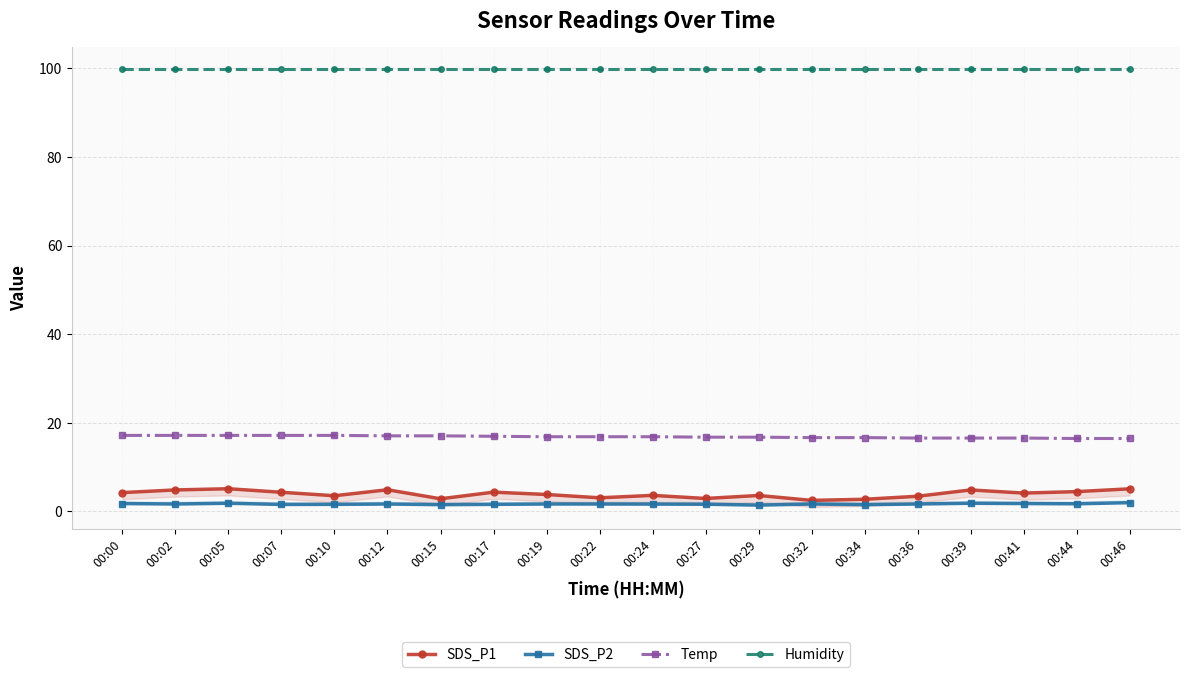

The value of Humidity at 00:17 is 99.9. True or false?

True